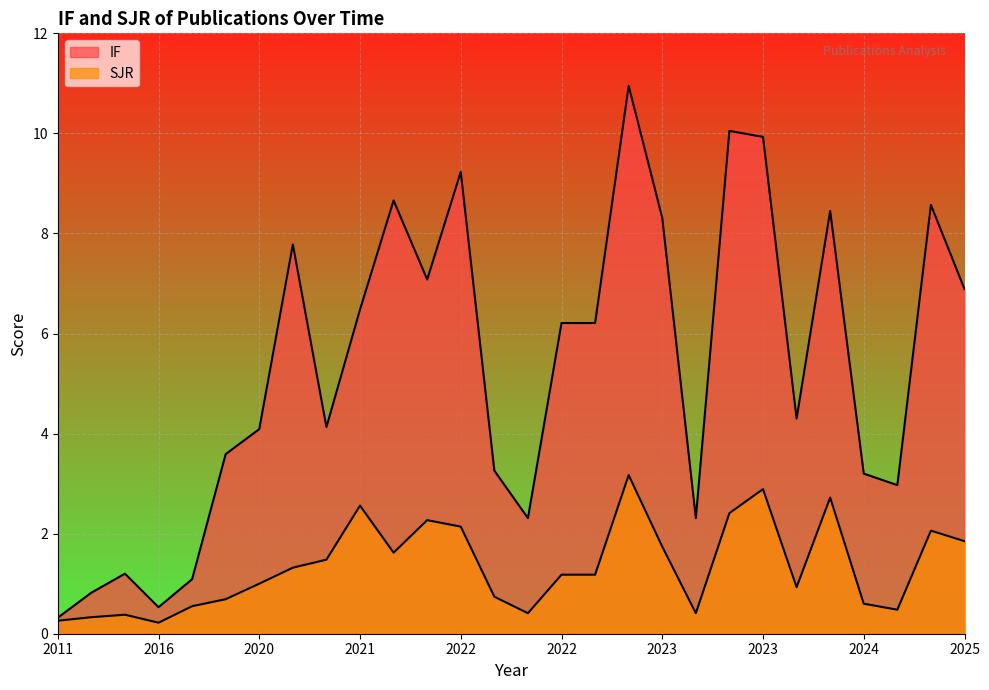

At which category does IF reach its first local peak?

2015